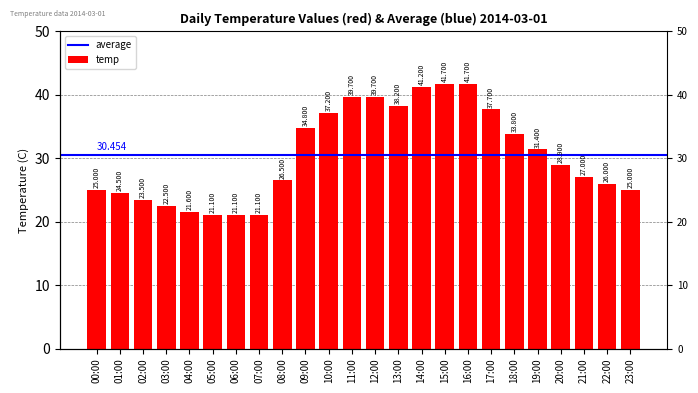

The chart shows a value of 45.1 at 20:00. True or false?

False